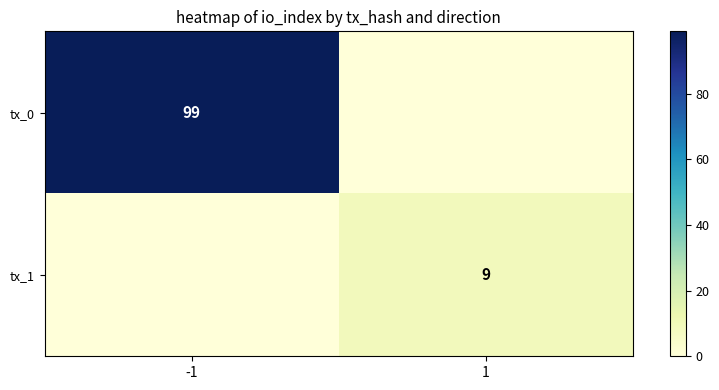

The value of tx_1 at 1 is 9. True or false?

True